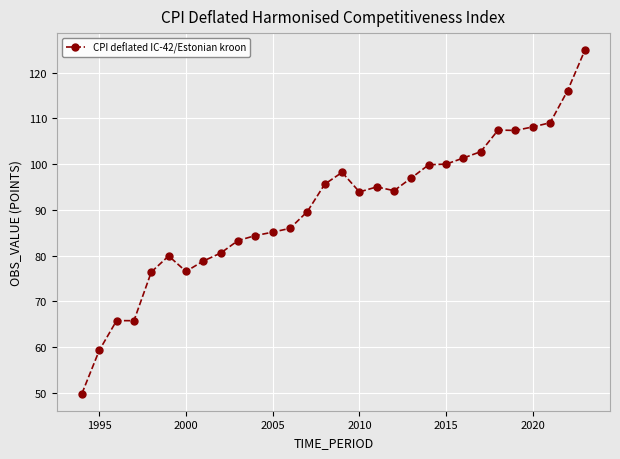

Count the number of data series in this chart.

1